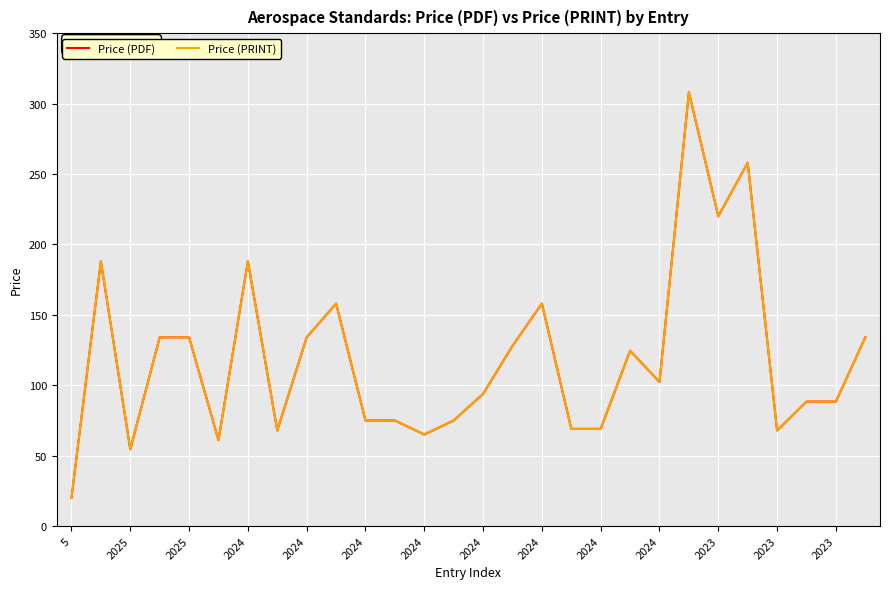

True or false: Price (PRINT) and Price (PDF) cross at least once.

False